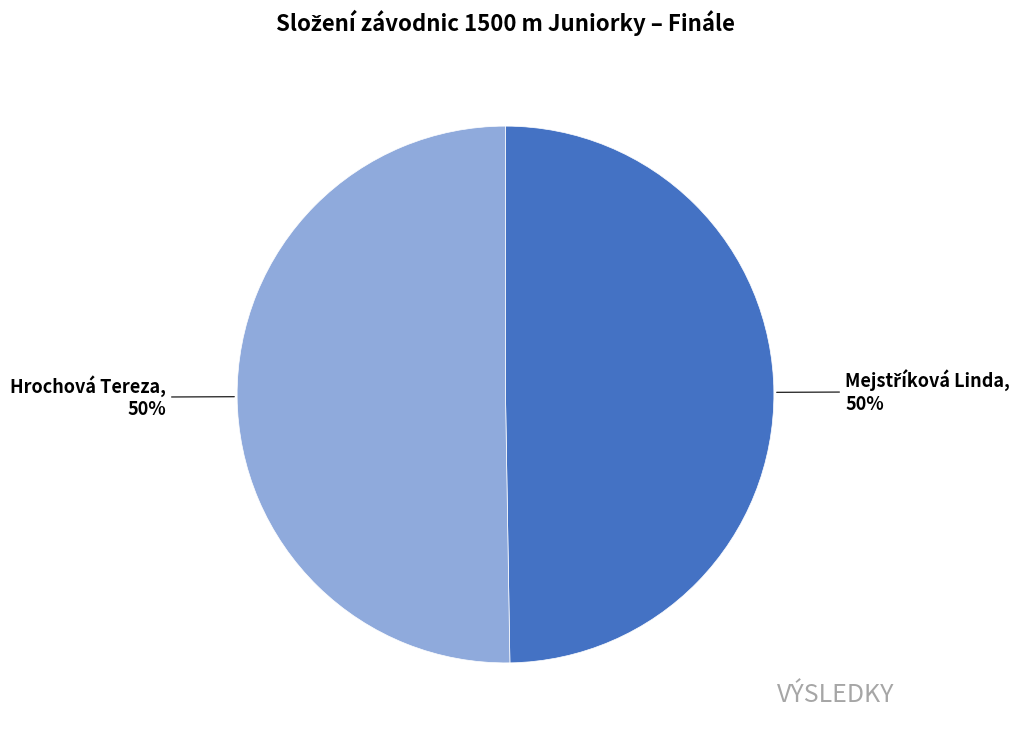

To the nearest percent, what is the average slice percentage?

50%